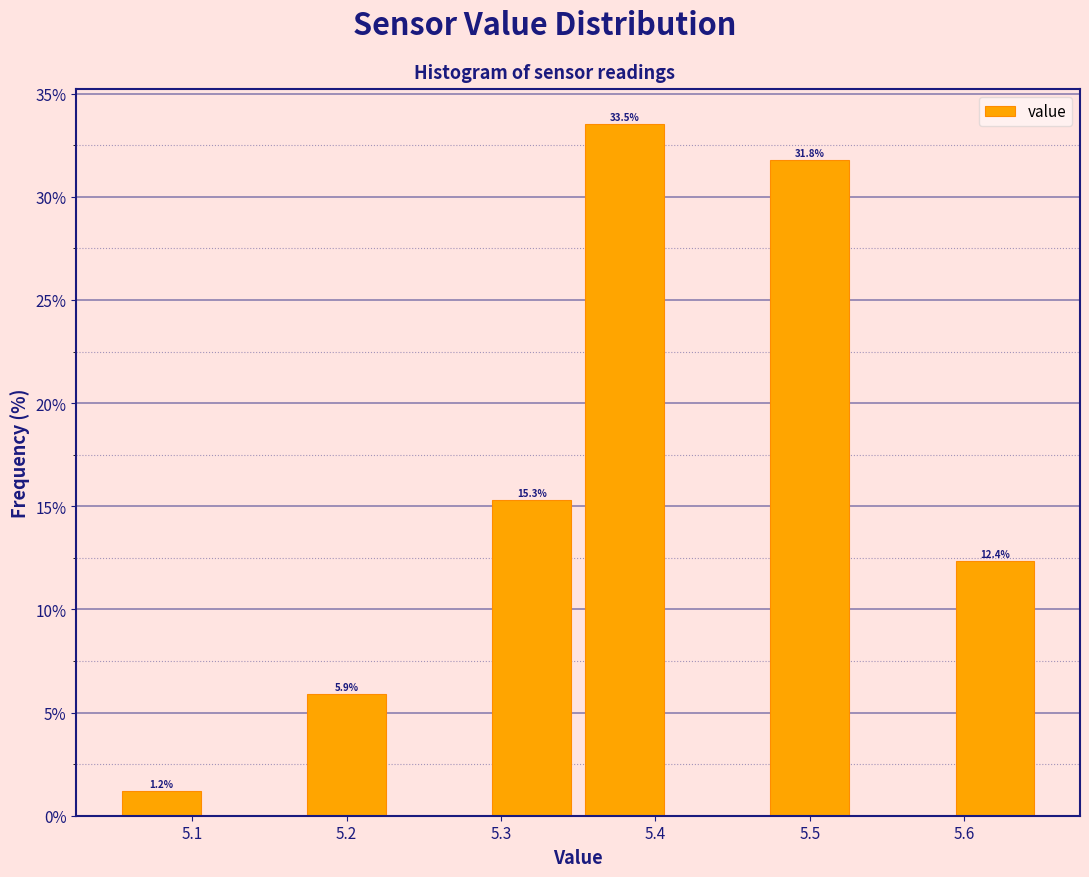

Which range on the x-axis has the tallest bar?

5.35 to 5.41